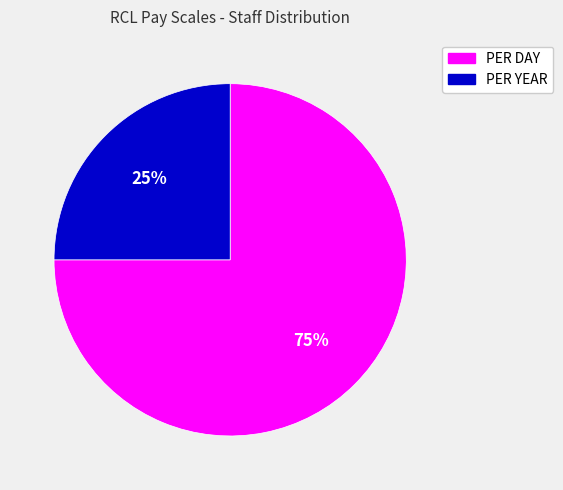

Count the number of slices in the pie.

2